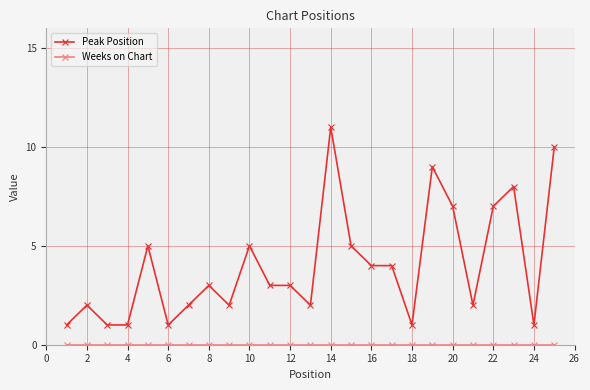

Which series has the largest range (max minus min)?

Peak Position